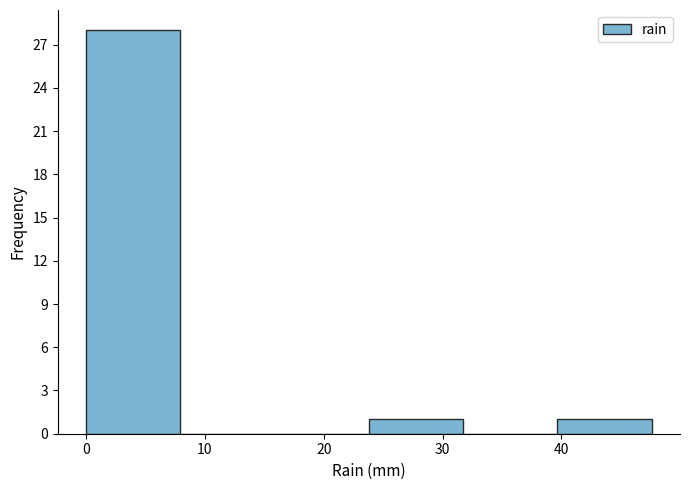

Which range on the x-axis has the tallest bar?

0 to 8